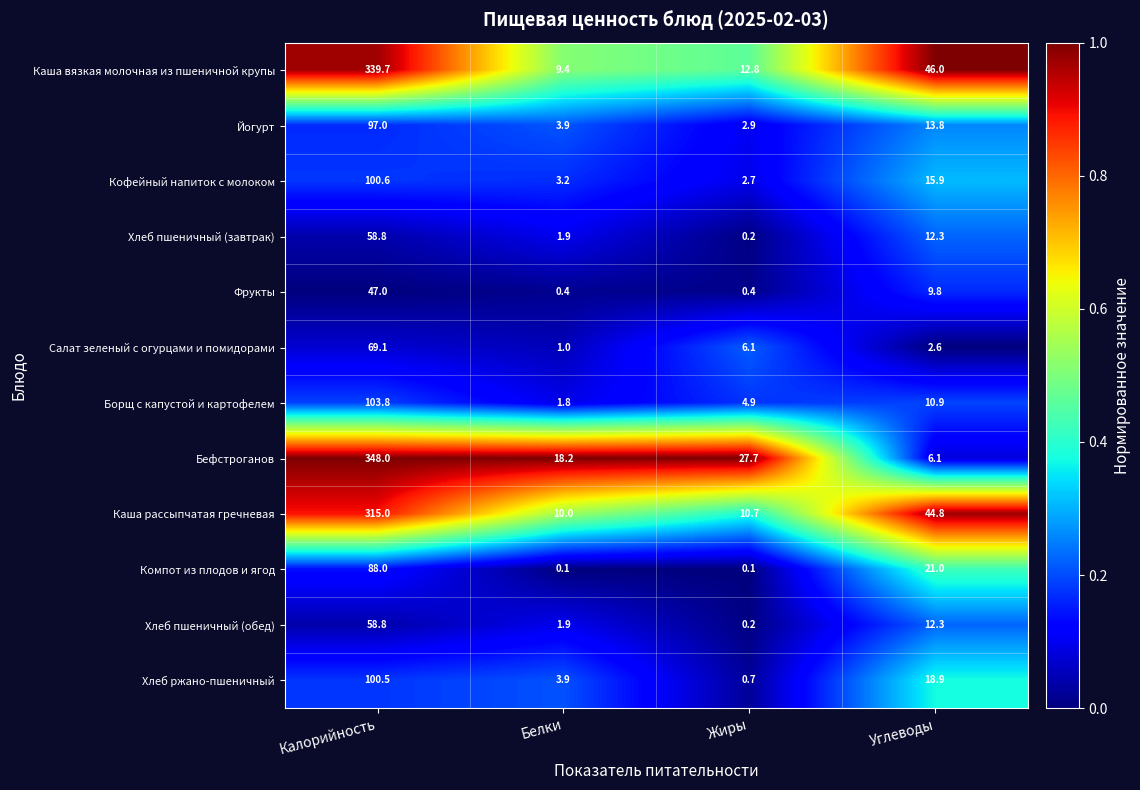

How many distinct data groups are displayed?

12